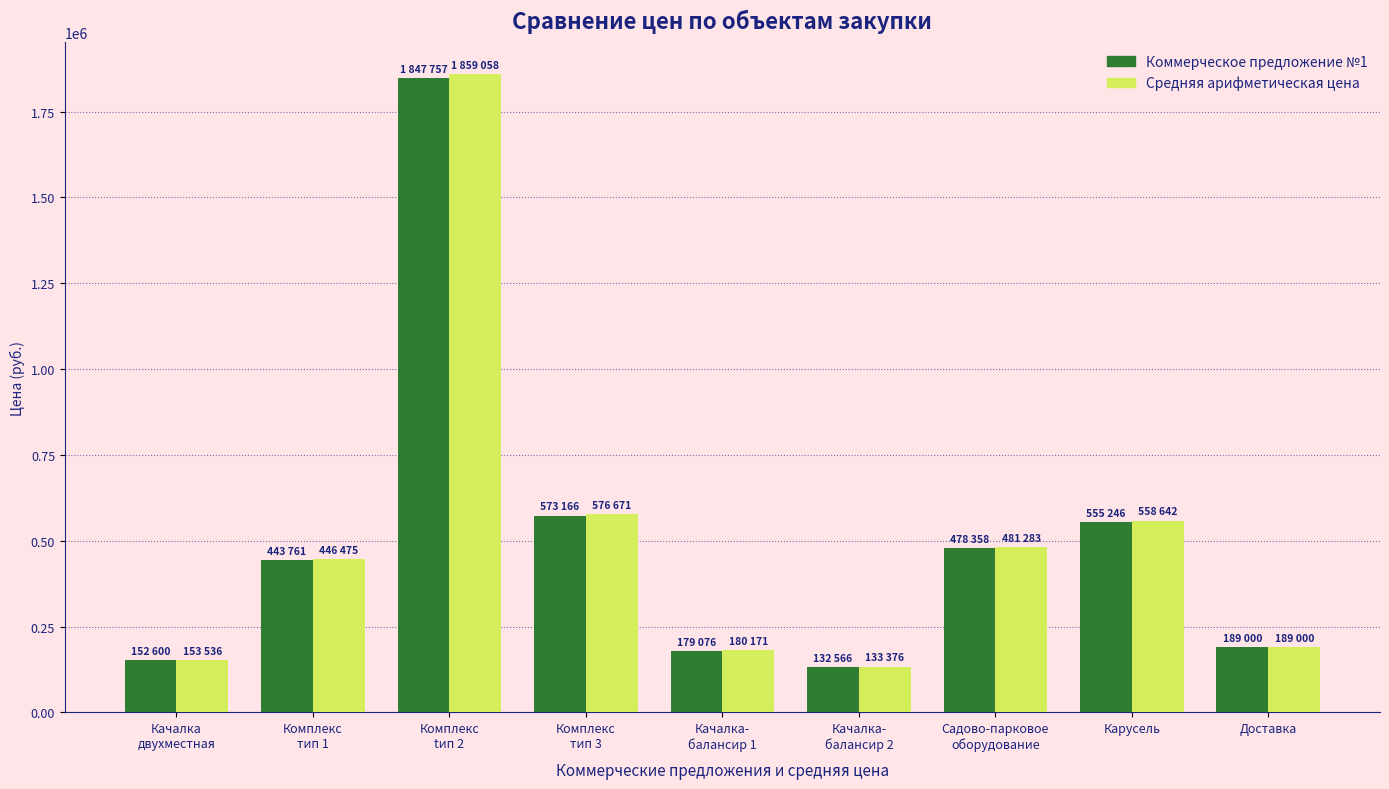

What is the difference between the highest and lowest values at Садово-парковое
оборудование?

2925.3